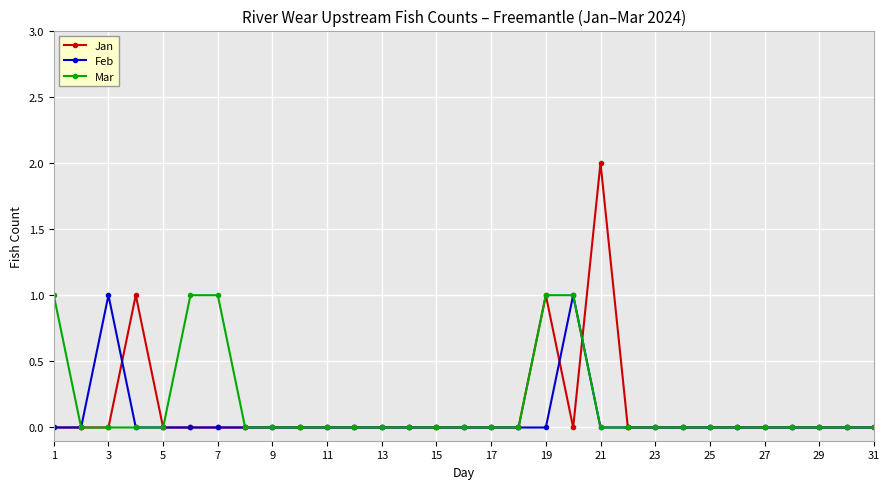

What are all the series names shown in the legend?

Jan, Feb, Mar